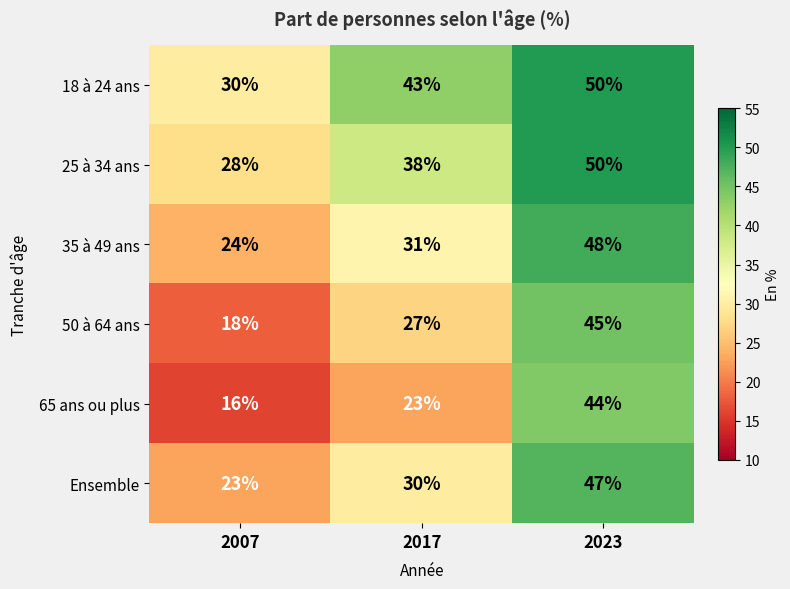

What is the difference between the 18 à 24 ans values at 2023 and 2007?

20